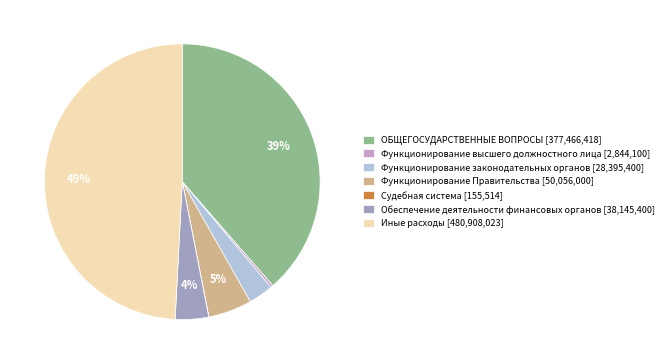

What percentage is the Функционирование законодательных органов slice, to the nearest percent?

3%